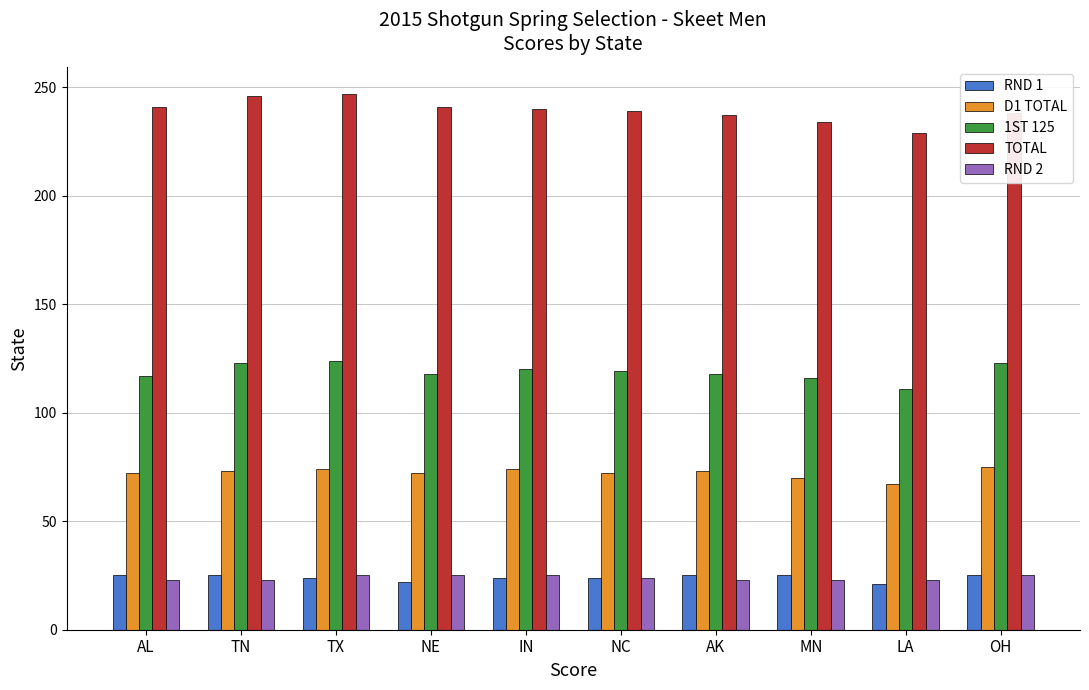

What are all the series names shown in the legend?

RND 1, D1 TOTAL, 1ST 125, TOTAL, RND 2